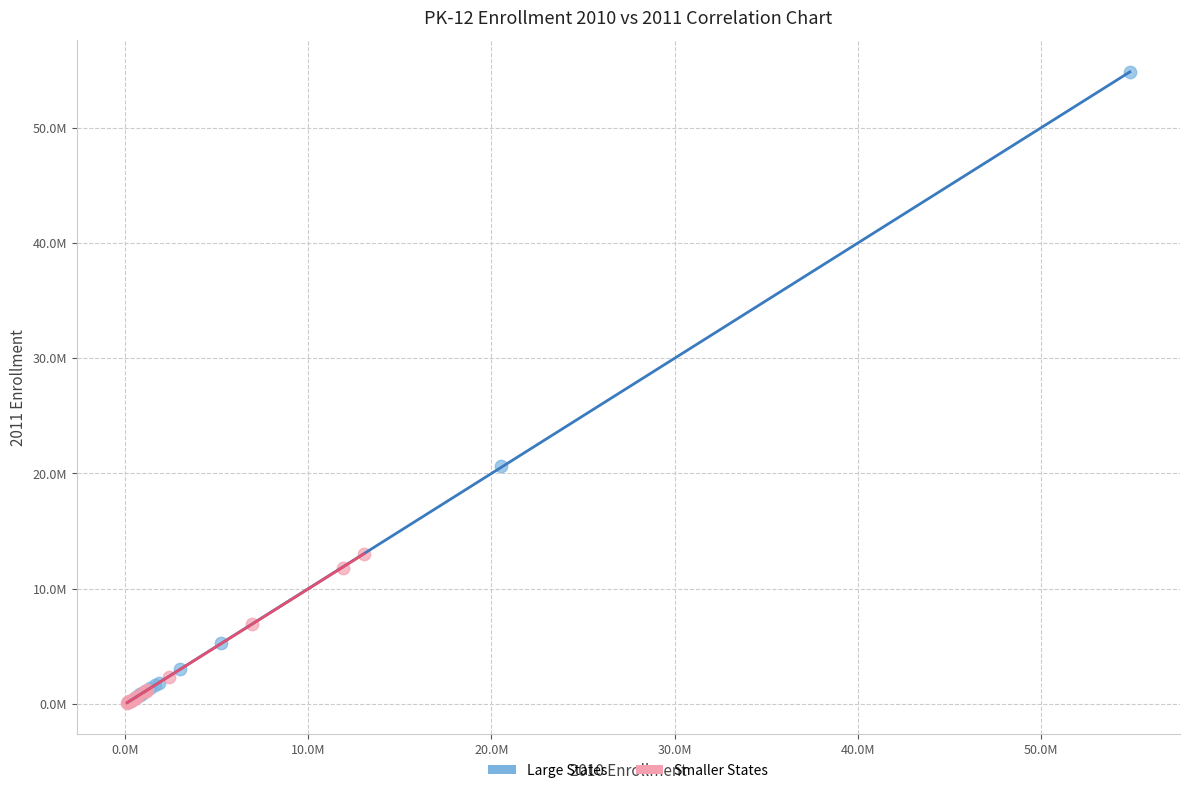

What are all the series names shown in the legend?

Large States, Smaller States